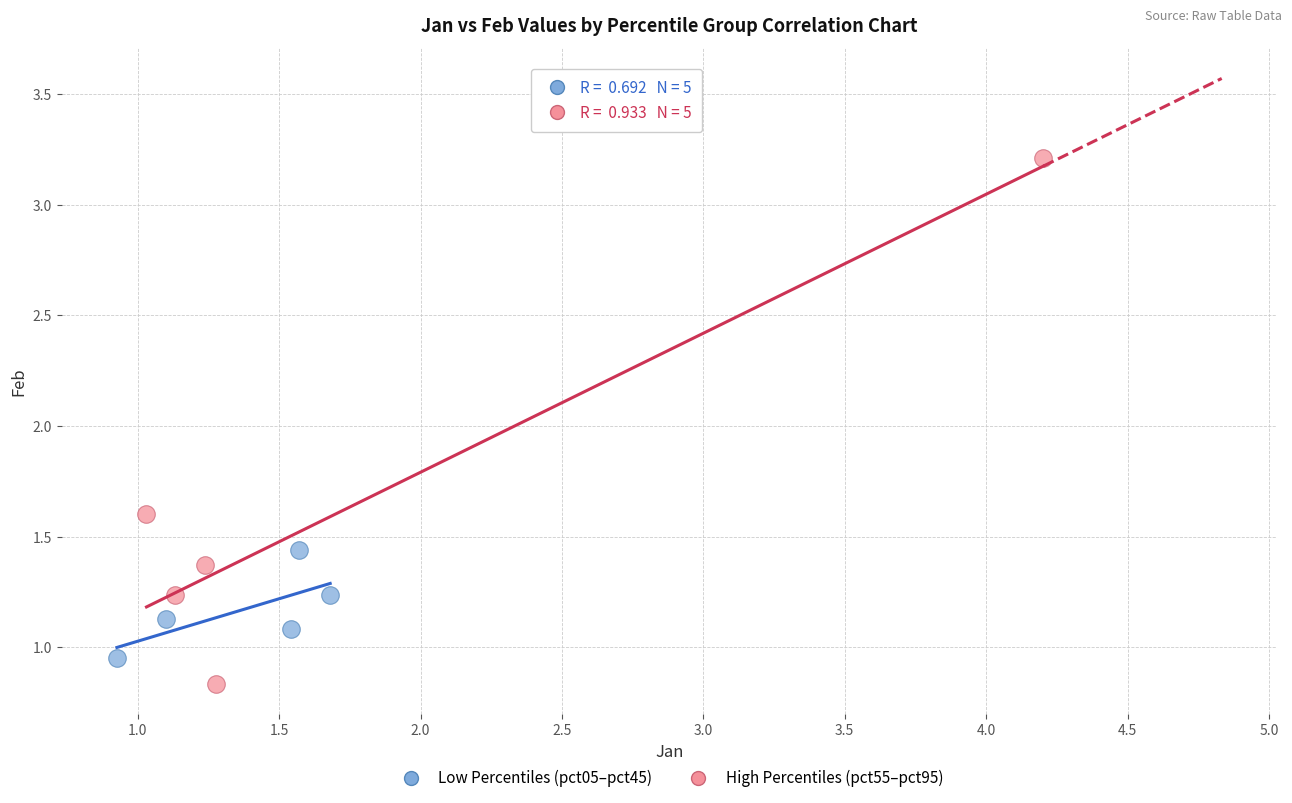

Which series has the widest spread of Y values?

High Percentiles (pct55–pct95)